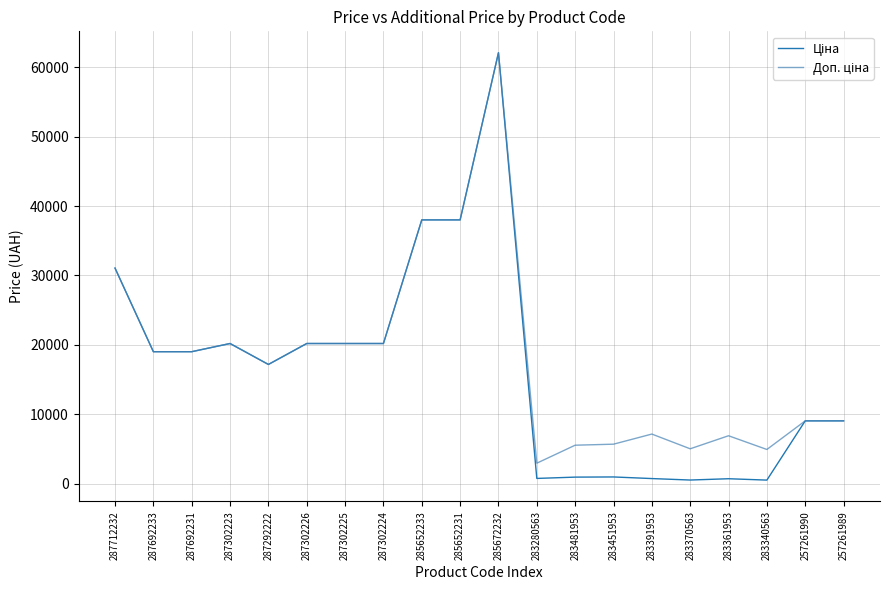

At which category is the sum across all series the highest?

285672232